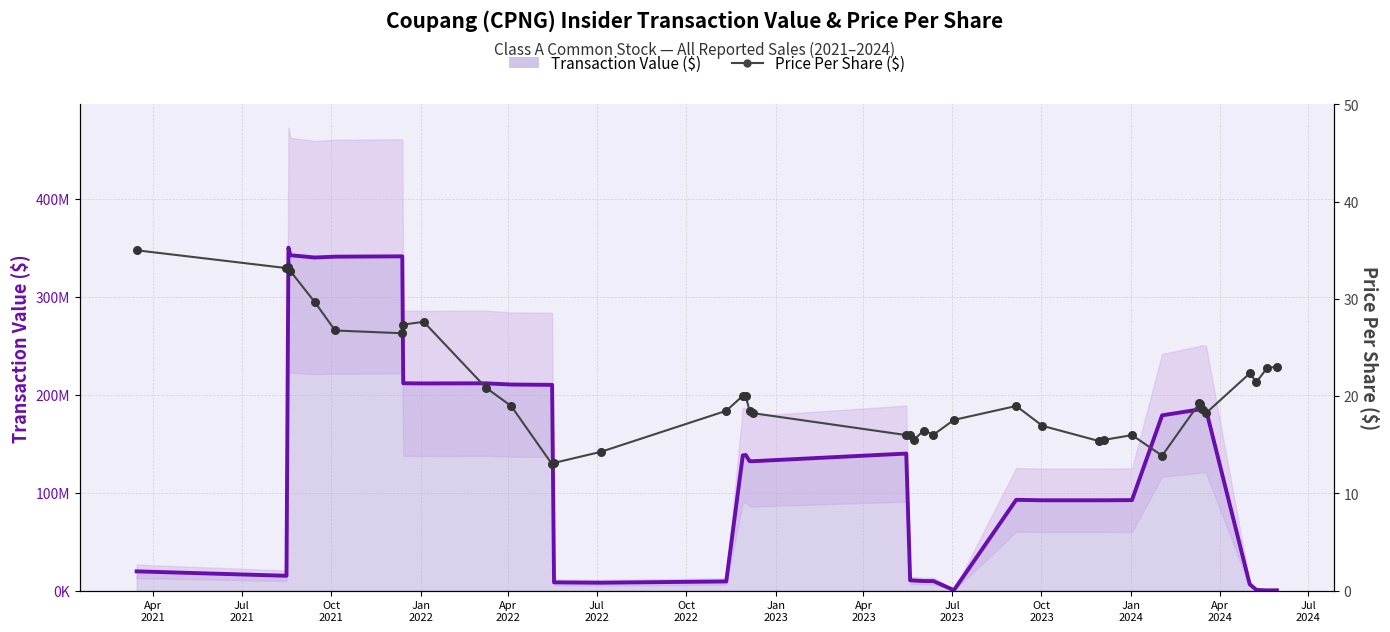

Which series has the largest total across all categories?

Transaction Value ($)